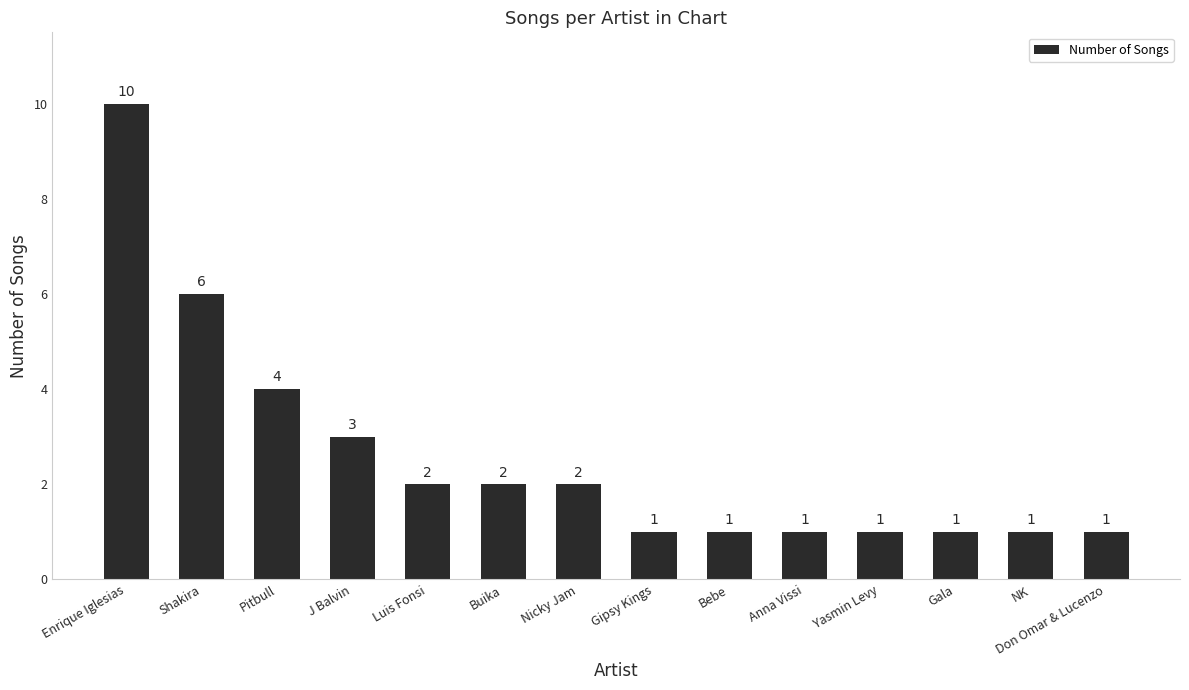

What is the smallest value displayed?

1